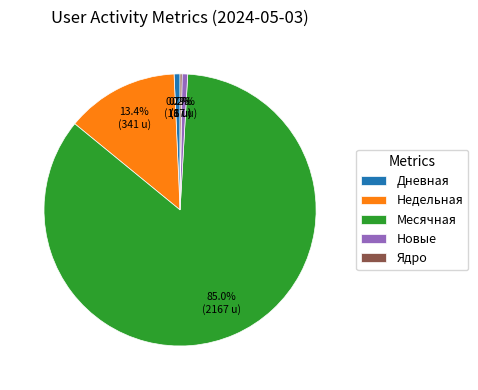

What is the majority slice?

Месячная